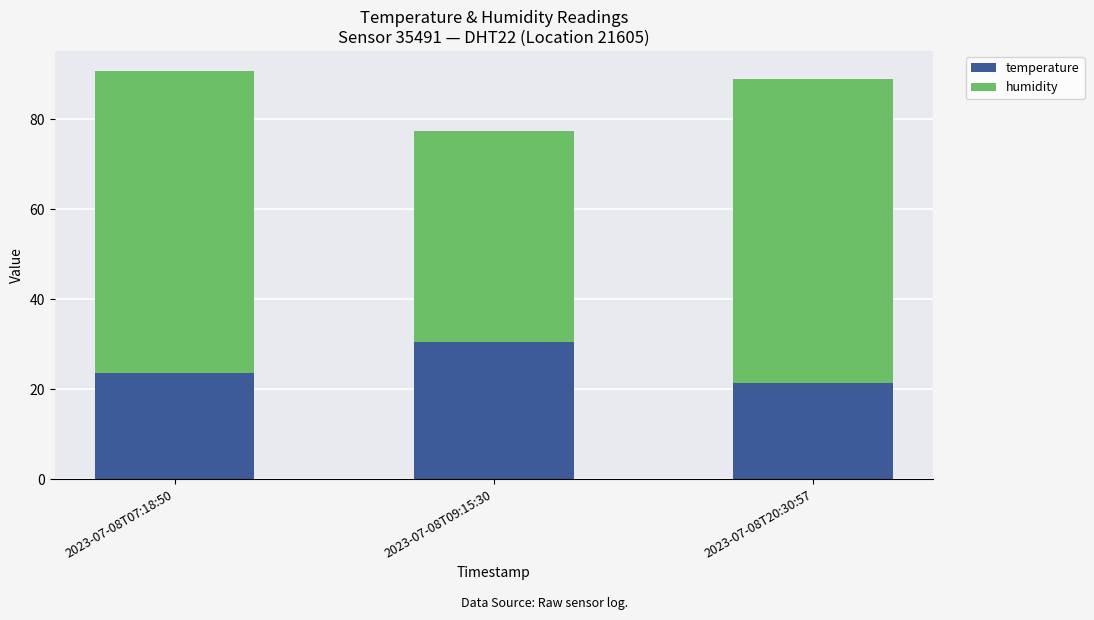

Reading right to left, transcribe the values for temperature.

21.4	30.4	23.7